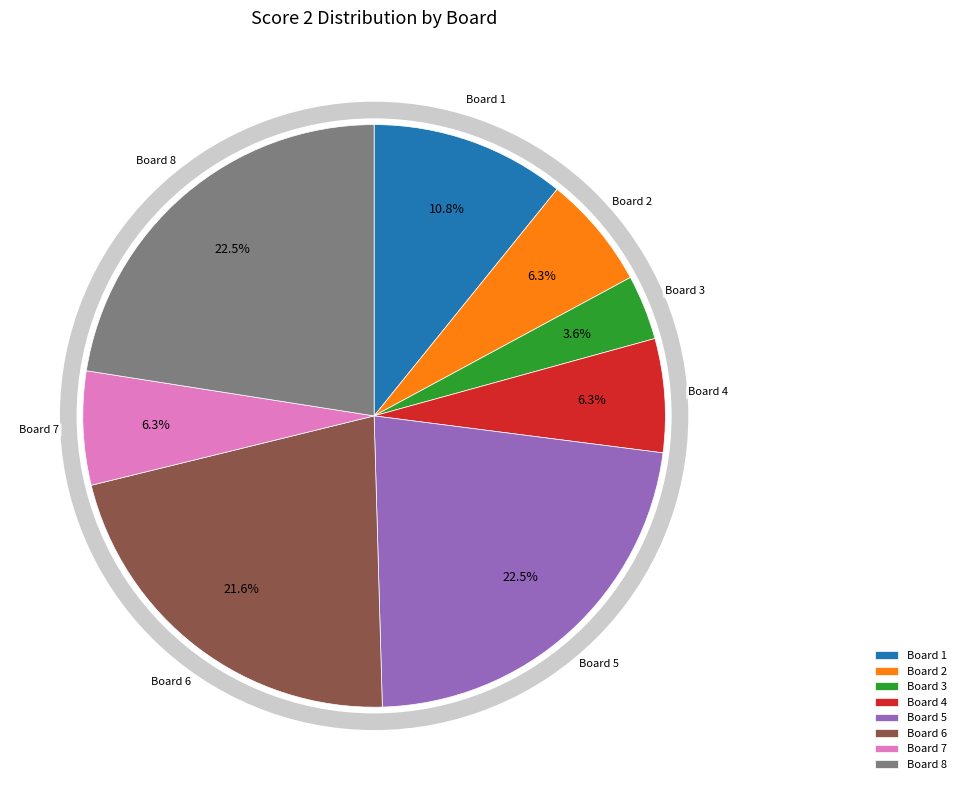

Does Board 5 represent more than half of the total?

No